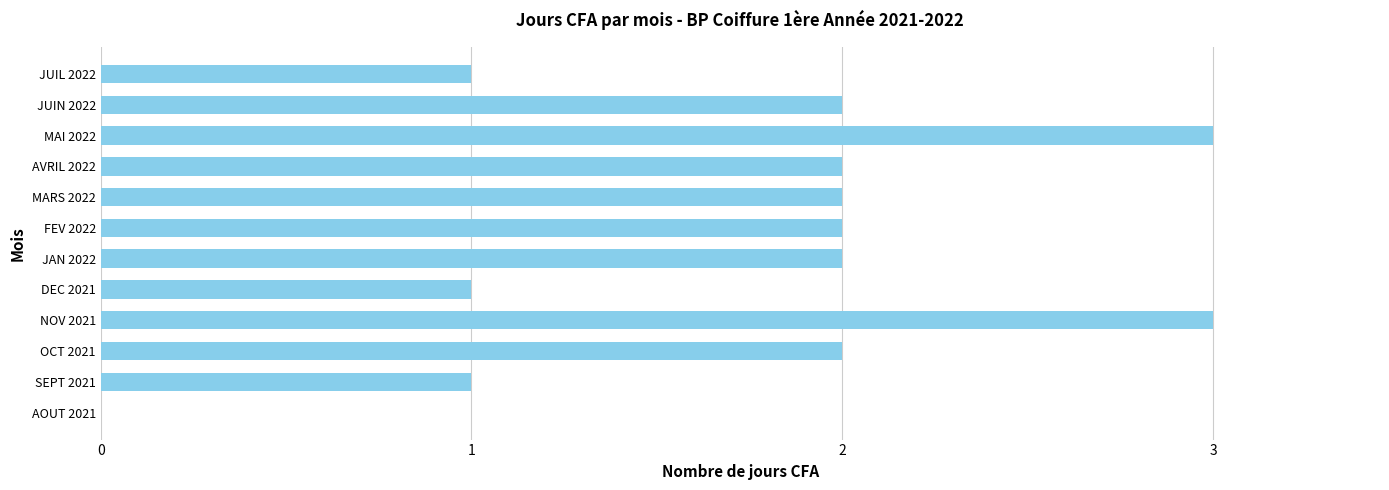

What is the sum of all values?

21